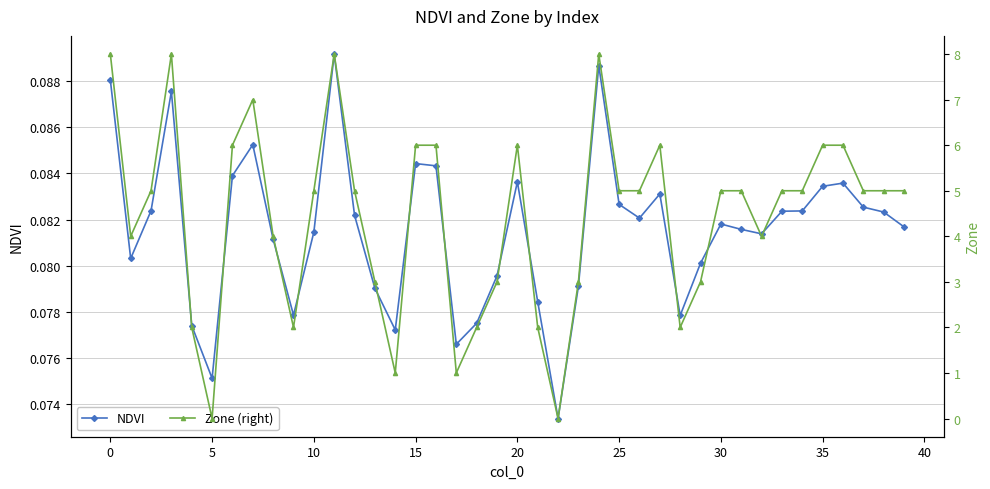

What is the difference between the Zone (right) values at 17 and 38?

4.0